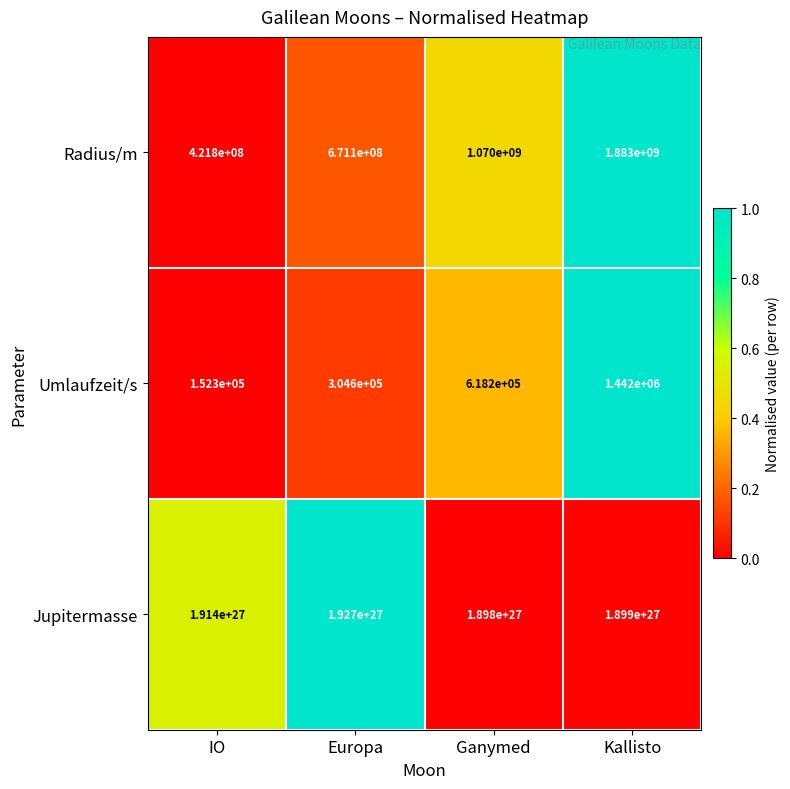

At how many categories does at least one series exceed 1647325669387080049725800448?

4